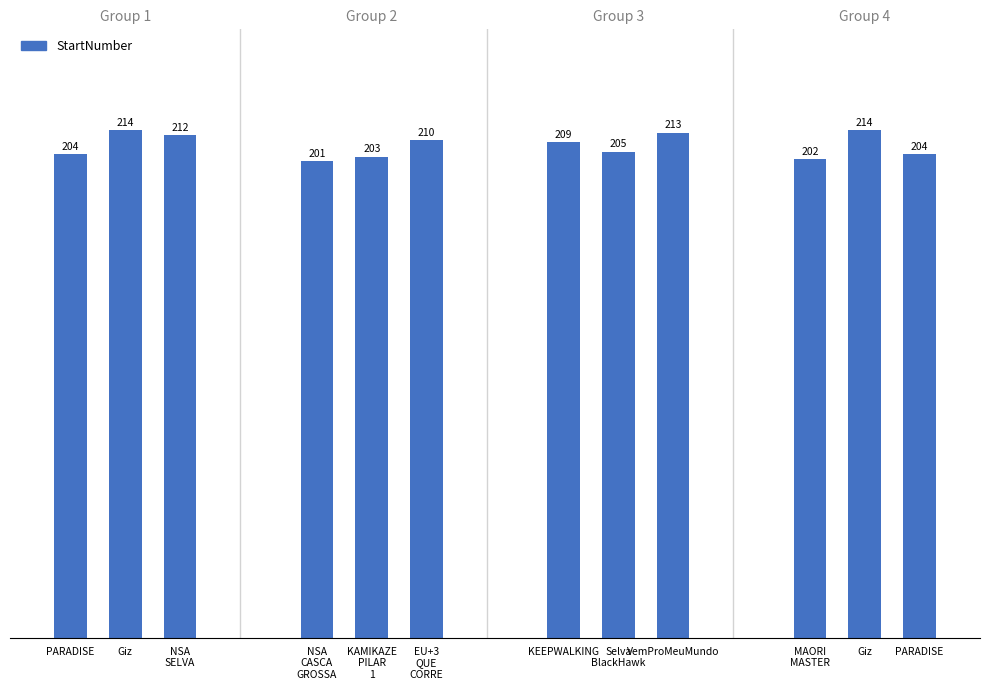

Is it true that the value at MAORI
MASTER is 358?

False